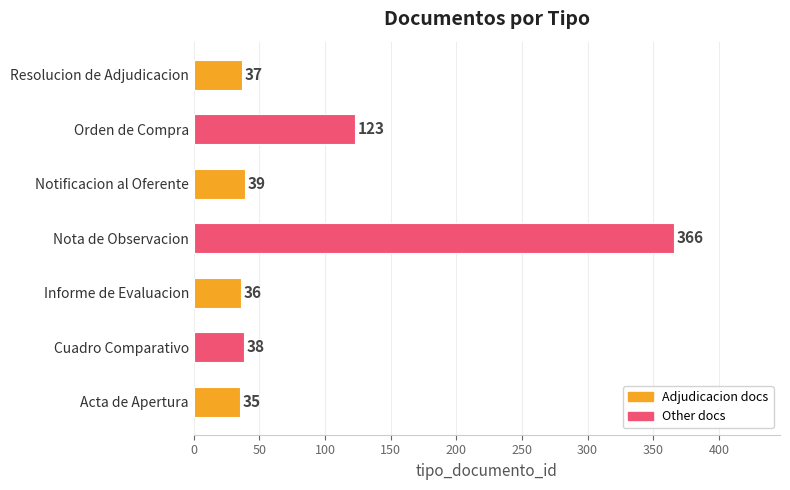

What is the average value?

96